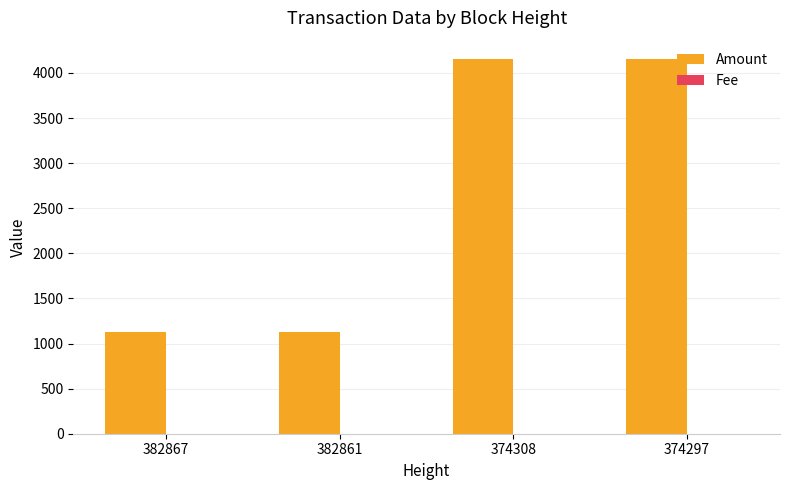

Which series changed the most between 382867 and 374297?

Amount